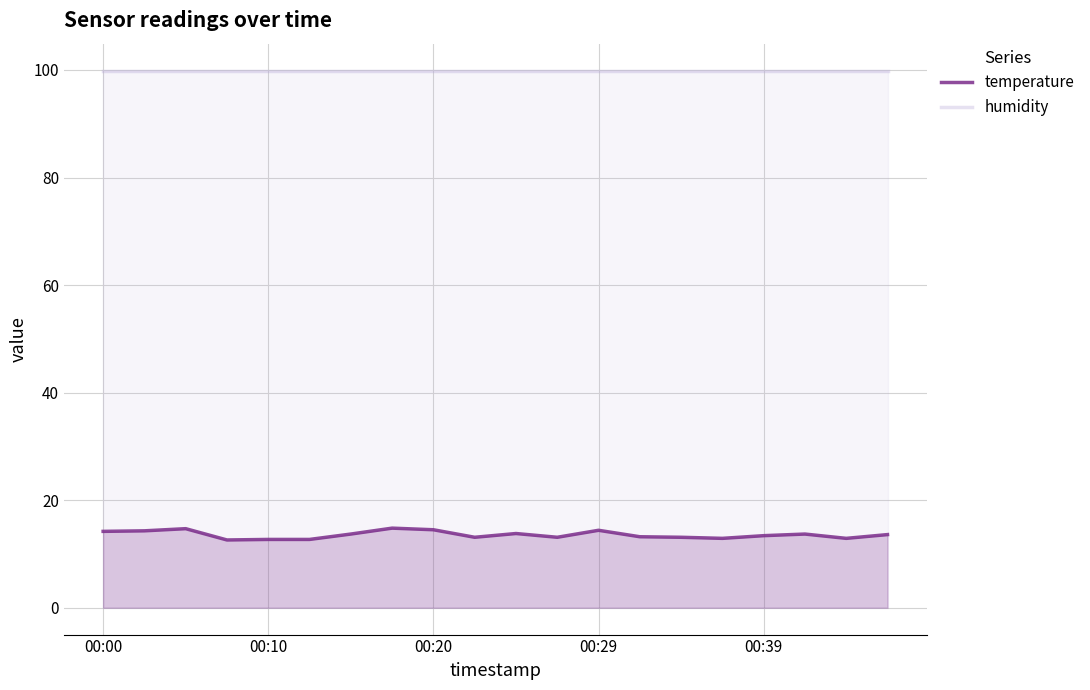

List the series in order of their peak value, highest first.

humidity, temperature